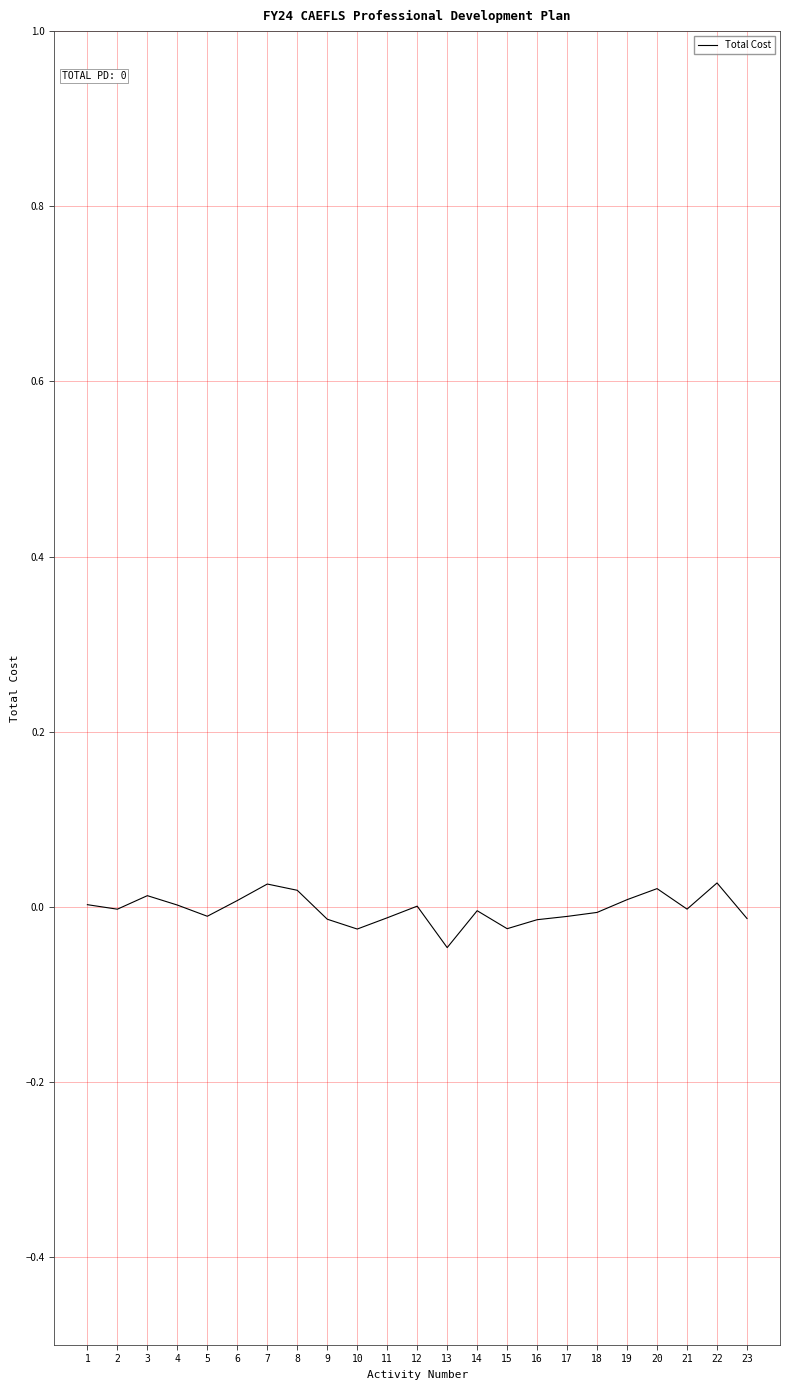

The value at 12 is 0.0. True or false?

False